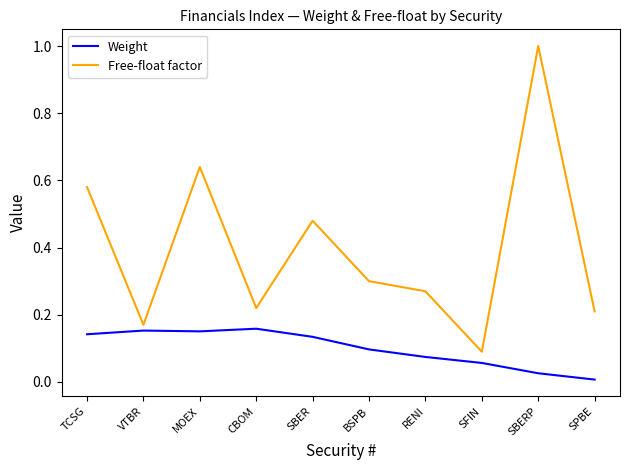

What position from the left is BSPB?

6